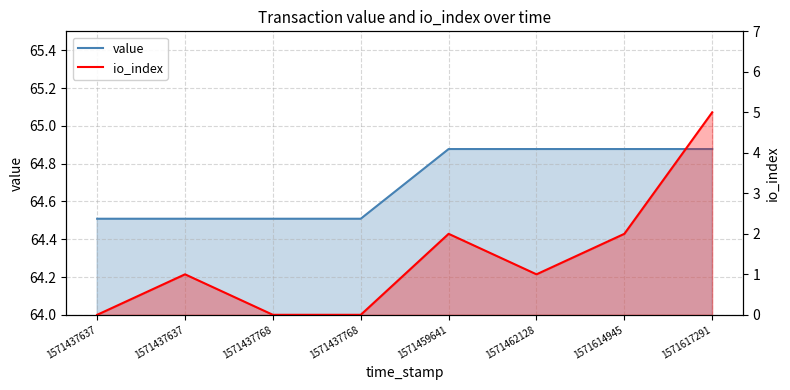

What is the value of the value point at the 4th from the left?

64.5